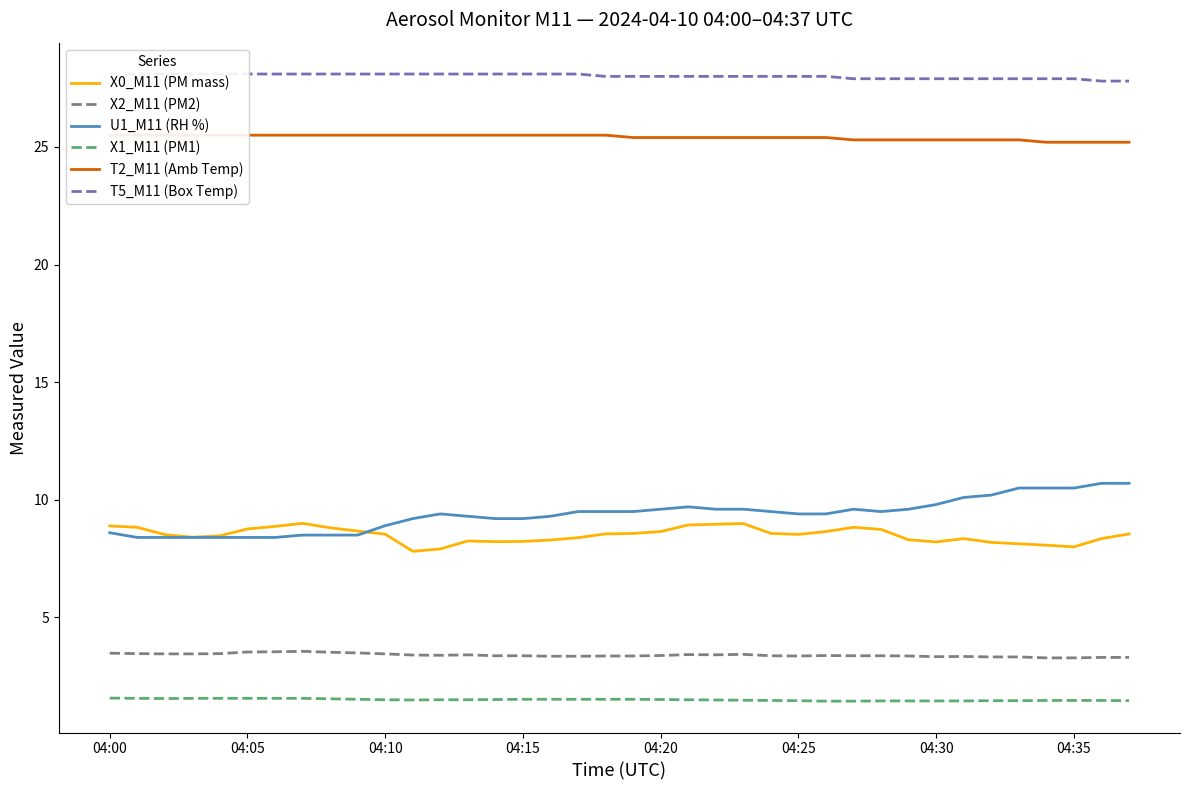

True or false: T2_M11 (Amb Temp) has a value of 16.1 at 8.

False